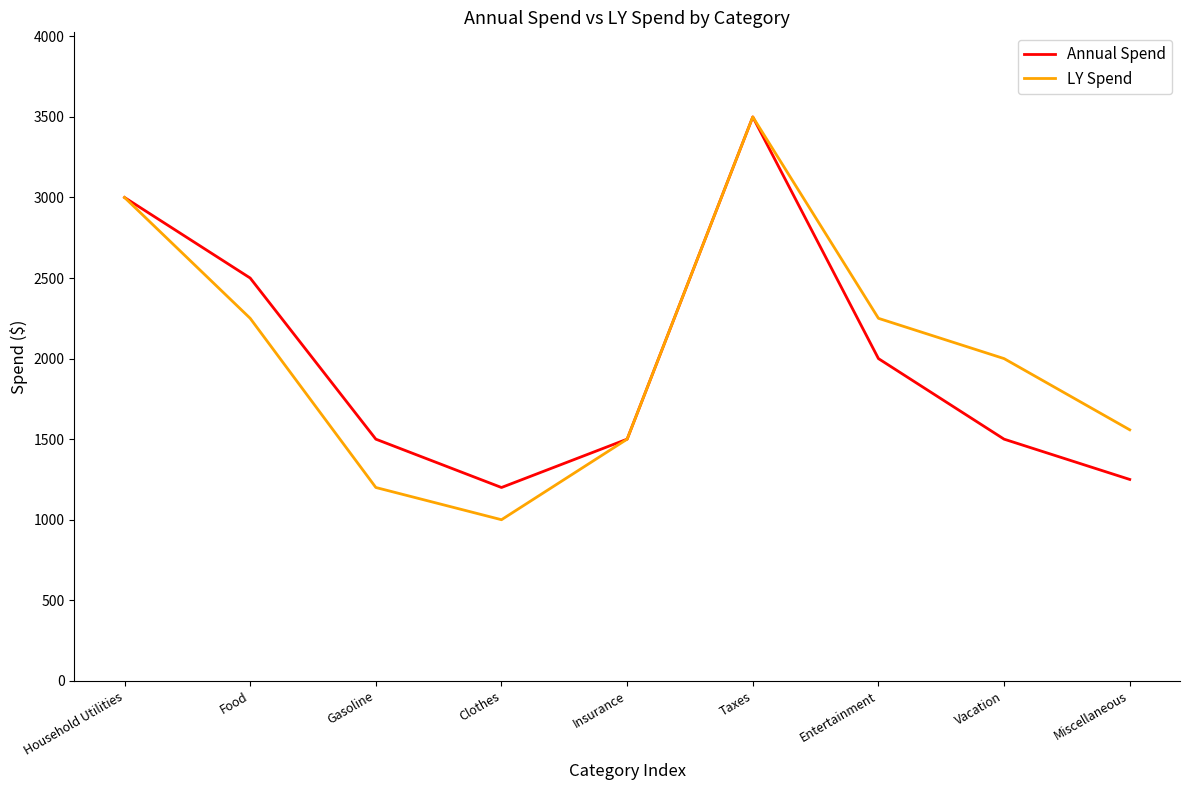

Reading left to right, list all the values displayed in this chart.

Annual Spend: Household Utilities=3000	Food=2500	Gasoline=1500	Clothes=1200	Insurance=1500	Taxes=3500	Entertainment=2000	Vacation=1500	Miscellaneous=1250
LY Spend: Household Utilities=3000	Food=2250	Gasoline=1200	Clothes=1000	Insurance=1500	Taxes=3500	Entertainment=2250	Vacation=2000	Miscellaneous=1558